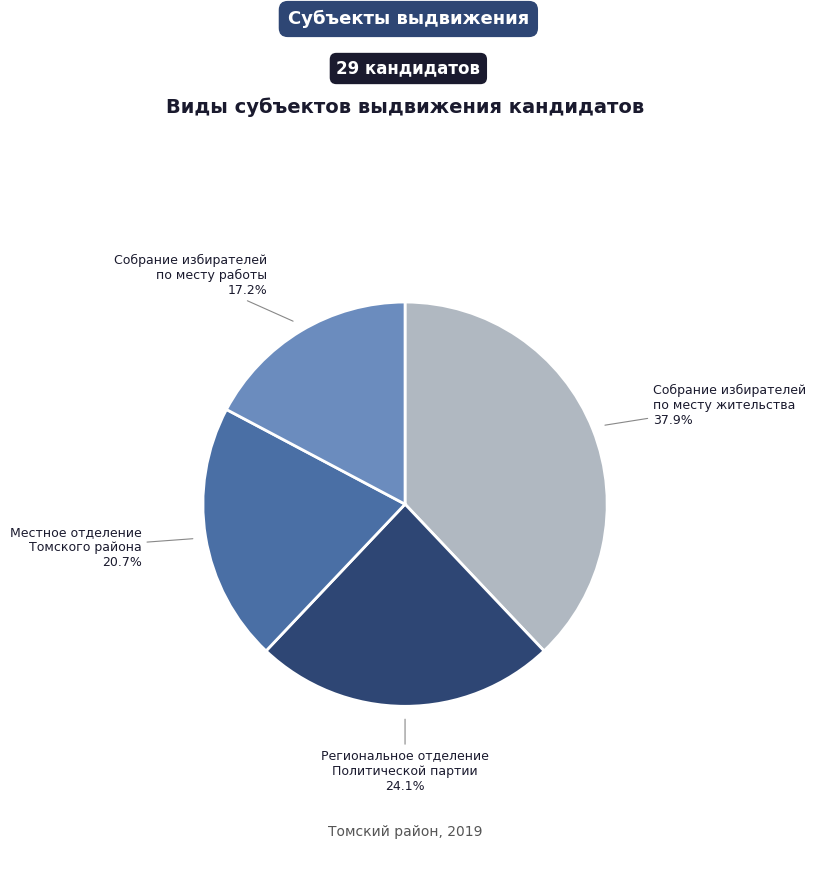

To the nearest percent, what portion does Региональное отделение Политической партии represent?

24%